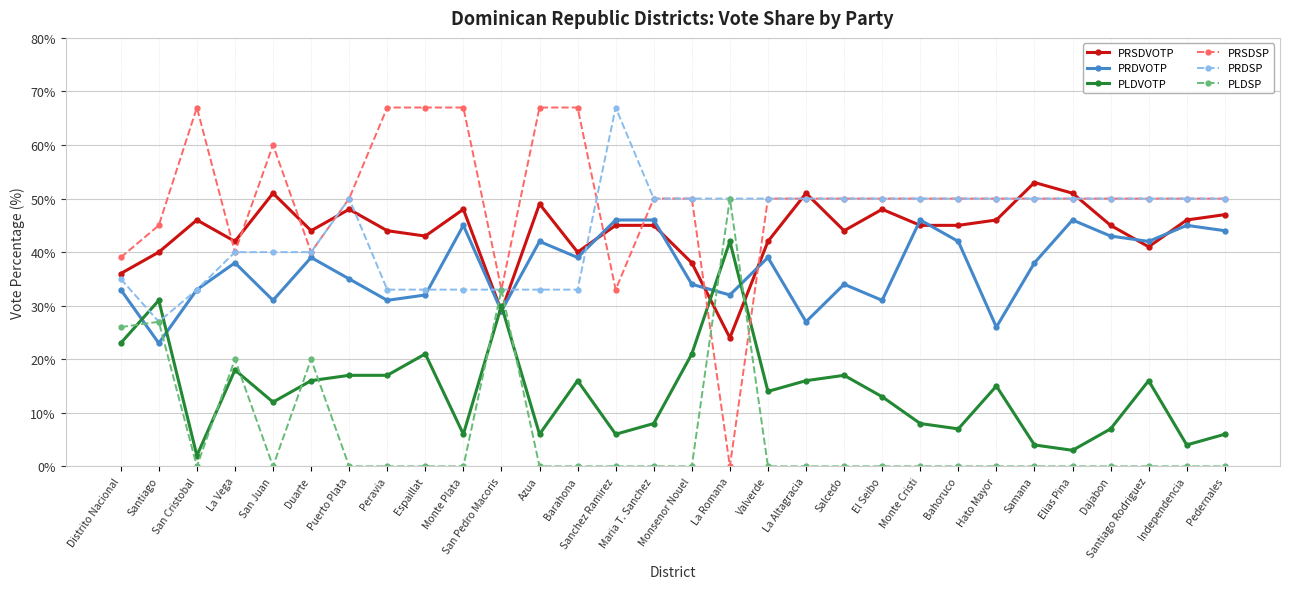

Reading left to right, list all the values displayed in this chart.

PRSDVOTP: 36	40	46	42	51	44	48	44	43	48	29	49	40	45	45	38	24	42	51	44	48	45	45	46	53	51	45	41	46	47
PRDVOTP: 33	23	33	38	31	39	35	31	32	45	29	42	39	46	46	34	32	39	27	34	31	46	42	26	38	46	43	42	45	44
PLDVOTP: 23	31	2	18	12	16	17	17	21	6	30	6	16	6	8	21	42	14	16	17	13	8	7	15	4	3	7	16	4	6
PRSDSP: 39	45	67	40	60	40	50	67	67	67	33	67	67	33	50	50	0	50	50	50	50	50	50	50	50	50	50	50	50	50
PRDSP: 35	27	33	40	40	40	50	33	33	33	33	33	33	67	50	50	50	50	50	50	50	50	50	50	50	50	50	50	50	50
PLDSP: 26	27	0	20	0	20	0	0	0	0	33	0	0	0	0	0	50	0	0	0	0	0	0	0	0	0	0	0	0	0